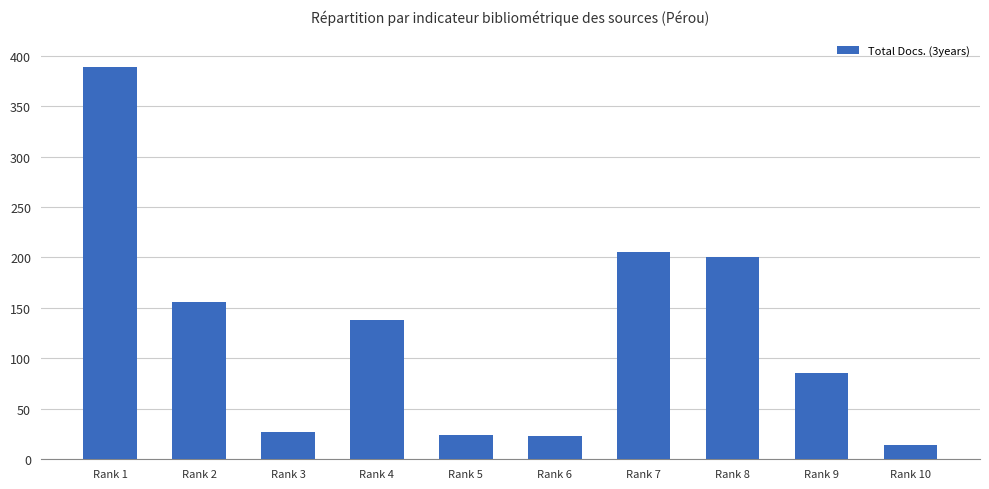

Read the value at Rank 5.

24